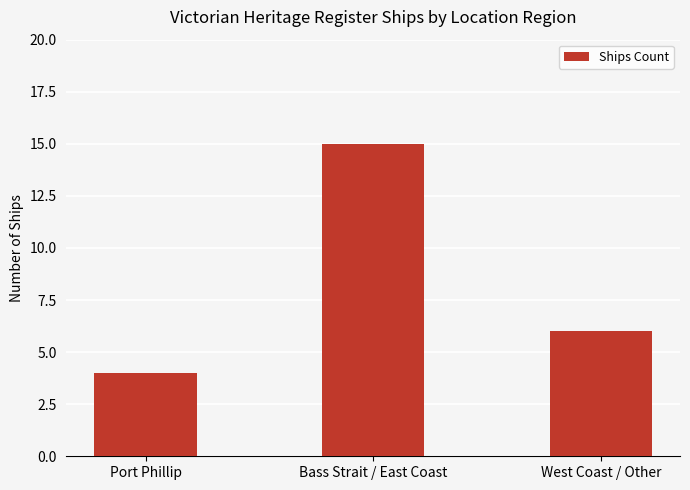

Approximately how many times larger is the value at Bass Strait / East Coast compared to West Coast / Other?

2.5